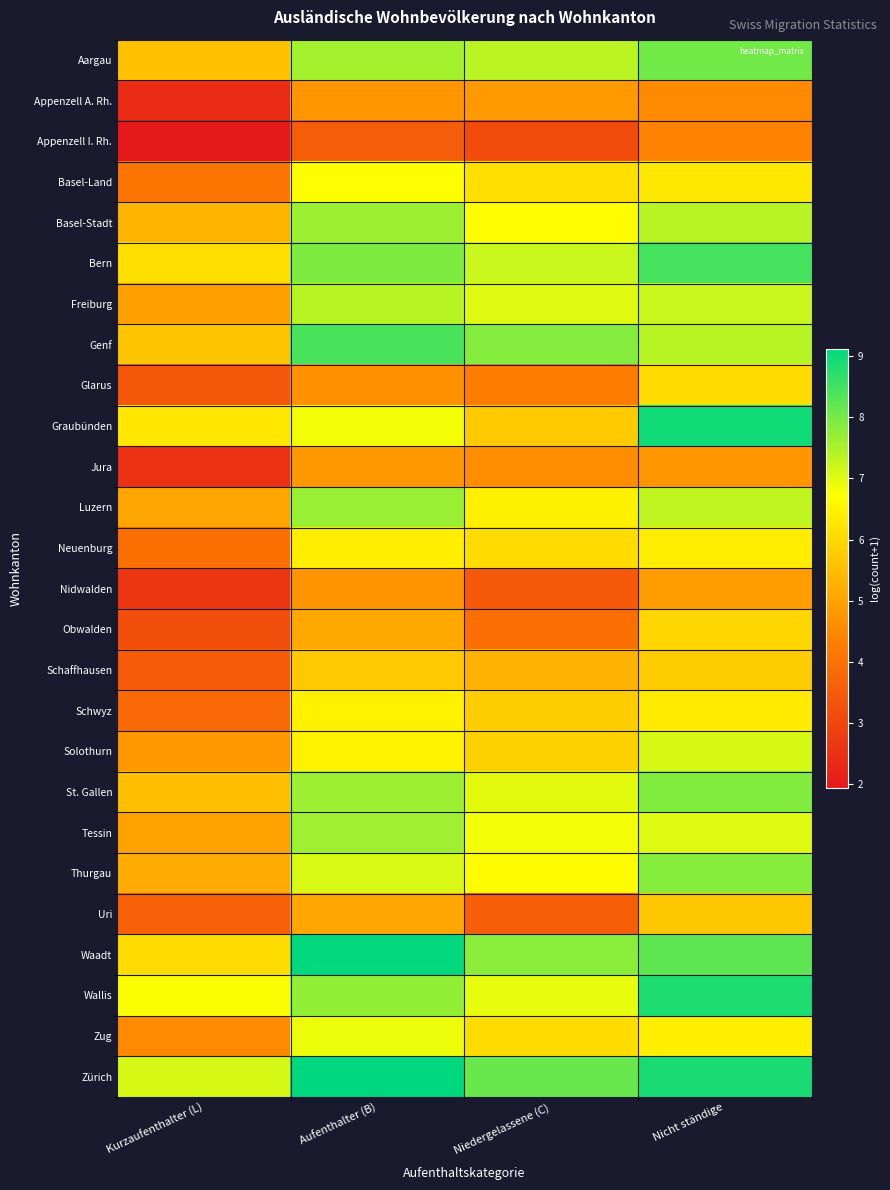

What is the difference between the highest and lowest values at Kurzaufenthalter (L)?

5.2